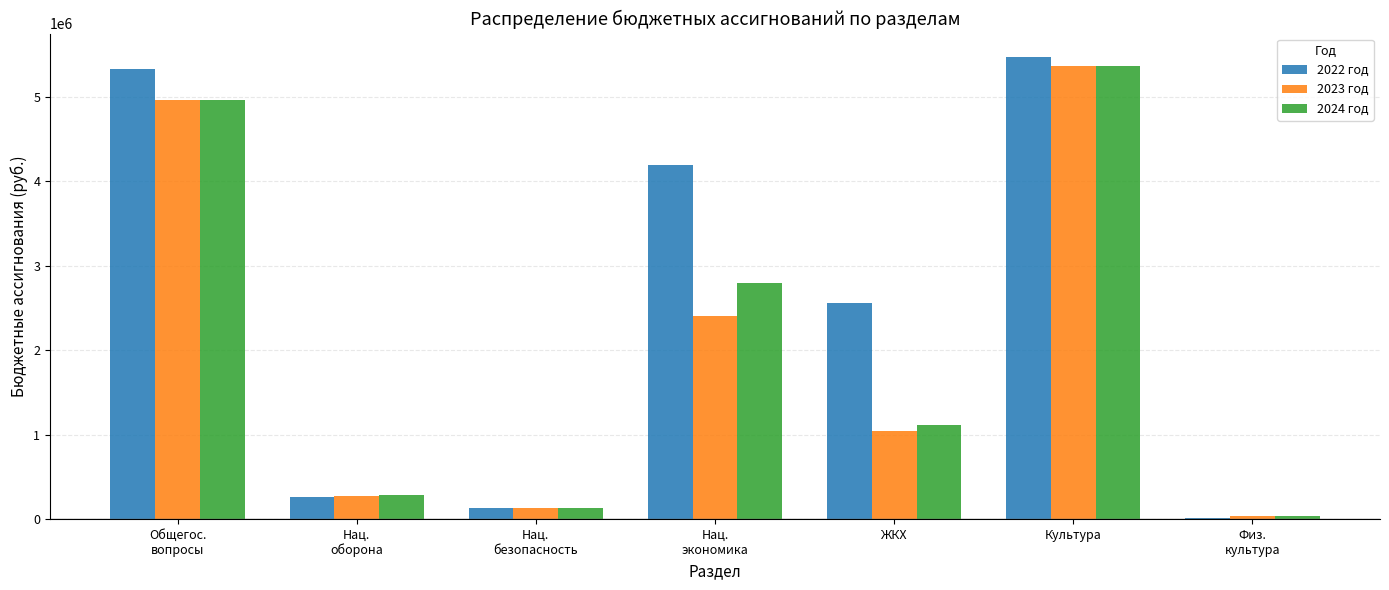

Between Нац.
экономика and Культура, which series saw the biggest shift?

2023 год